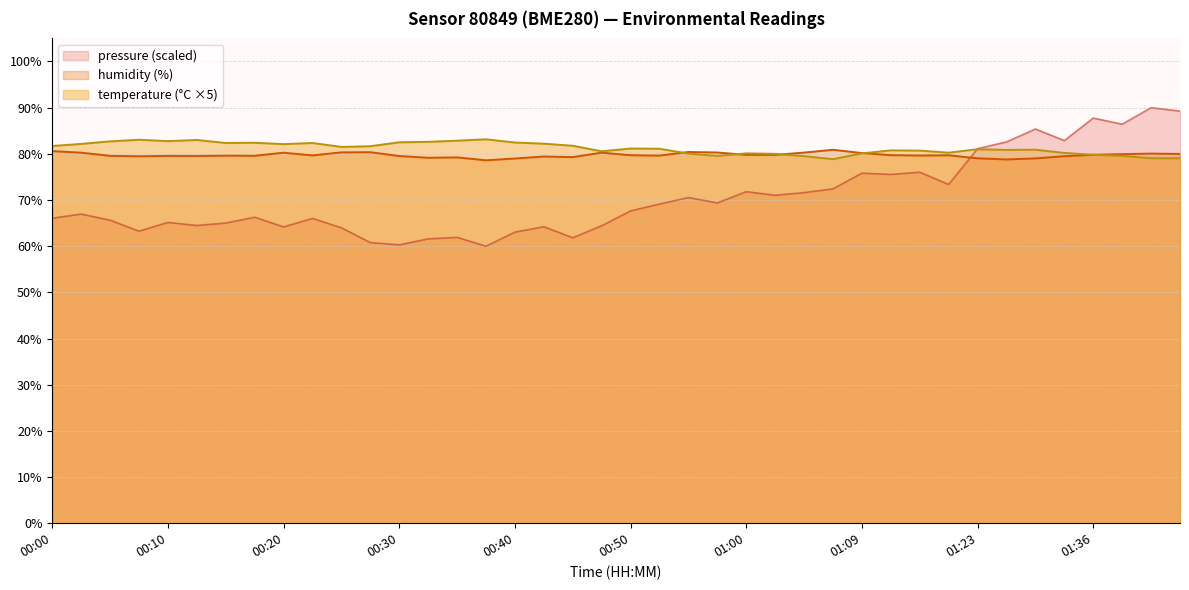

At which category does the chart reach its peak across all series?

00:37